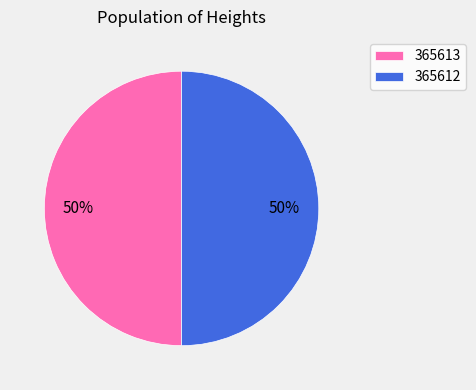

Approximately how many times larger is the value at 365613 compared to 365612?

1.0